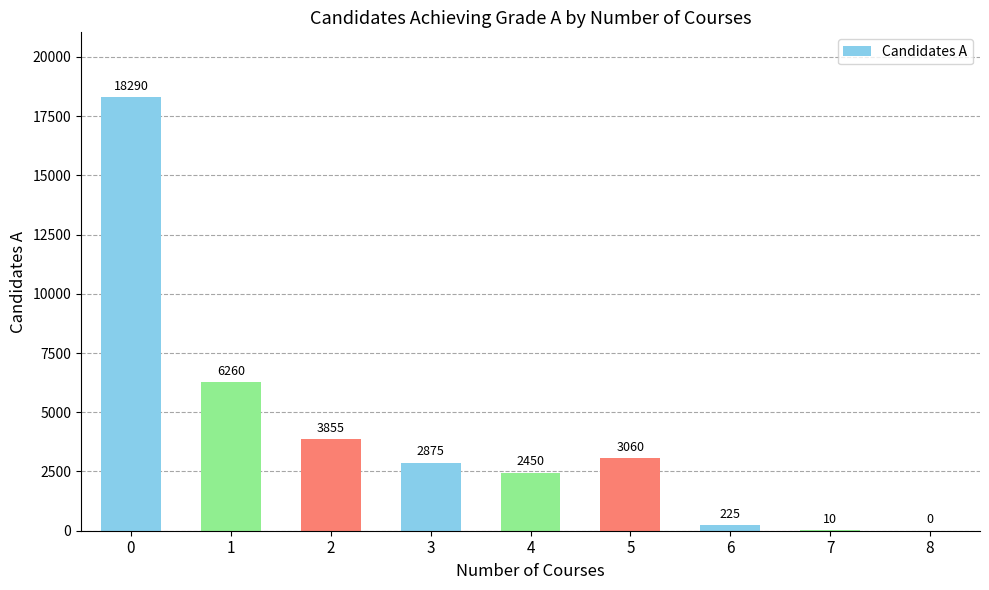

Is it true that the value at 2 is 5233?

False